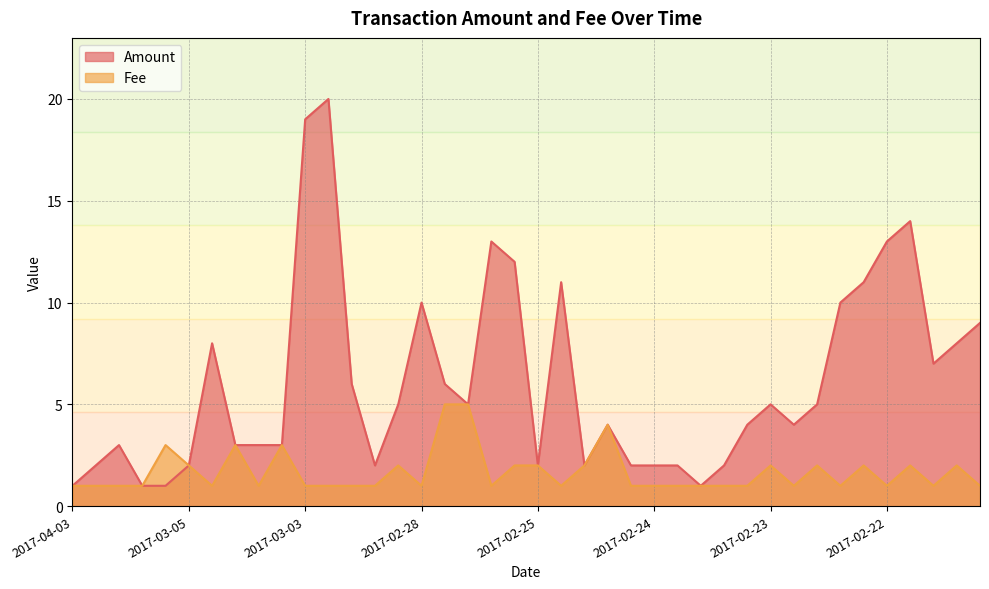

The Fee series shows 1.0 at 2017-03-05. True or false?

False